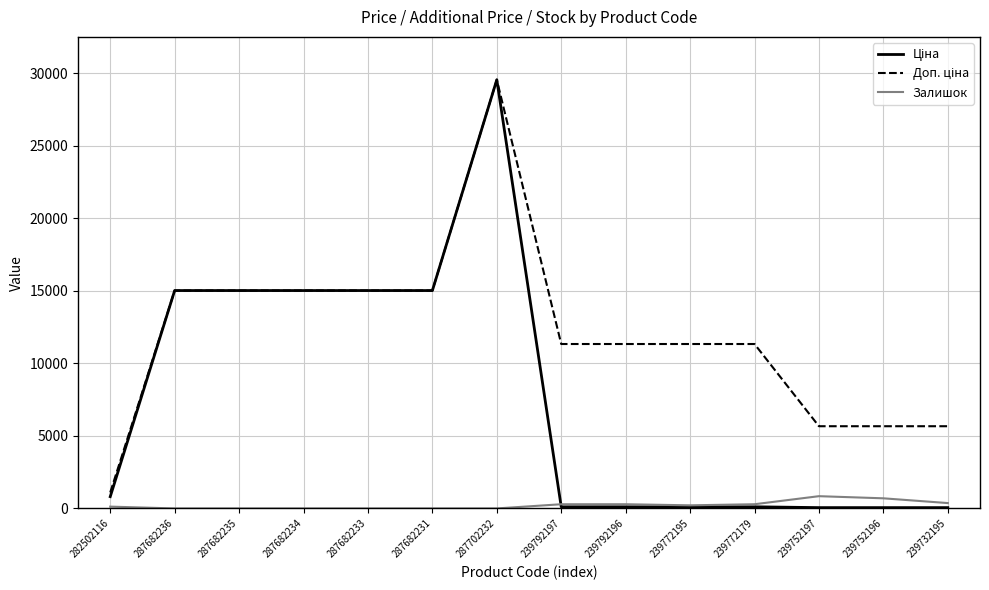

What is the spread (max minus min) of values at 287702232?

29548.9